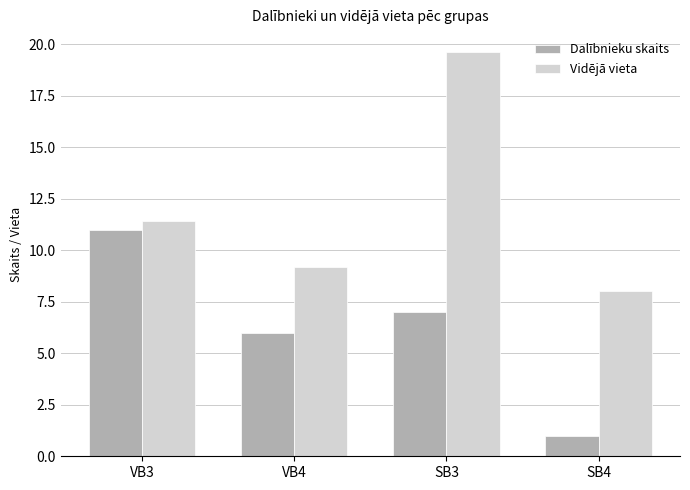

What is the sum of the Vidējā vieta values at SB4 and VB4?

17.2